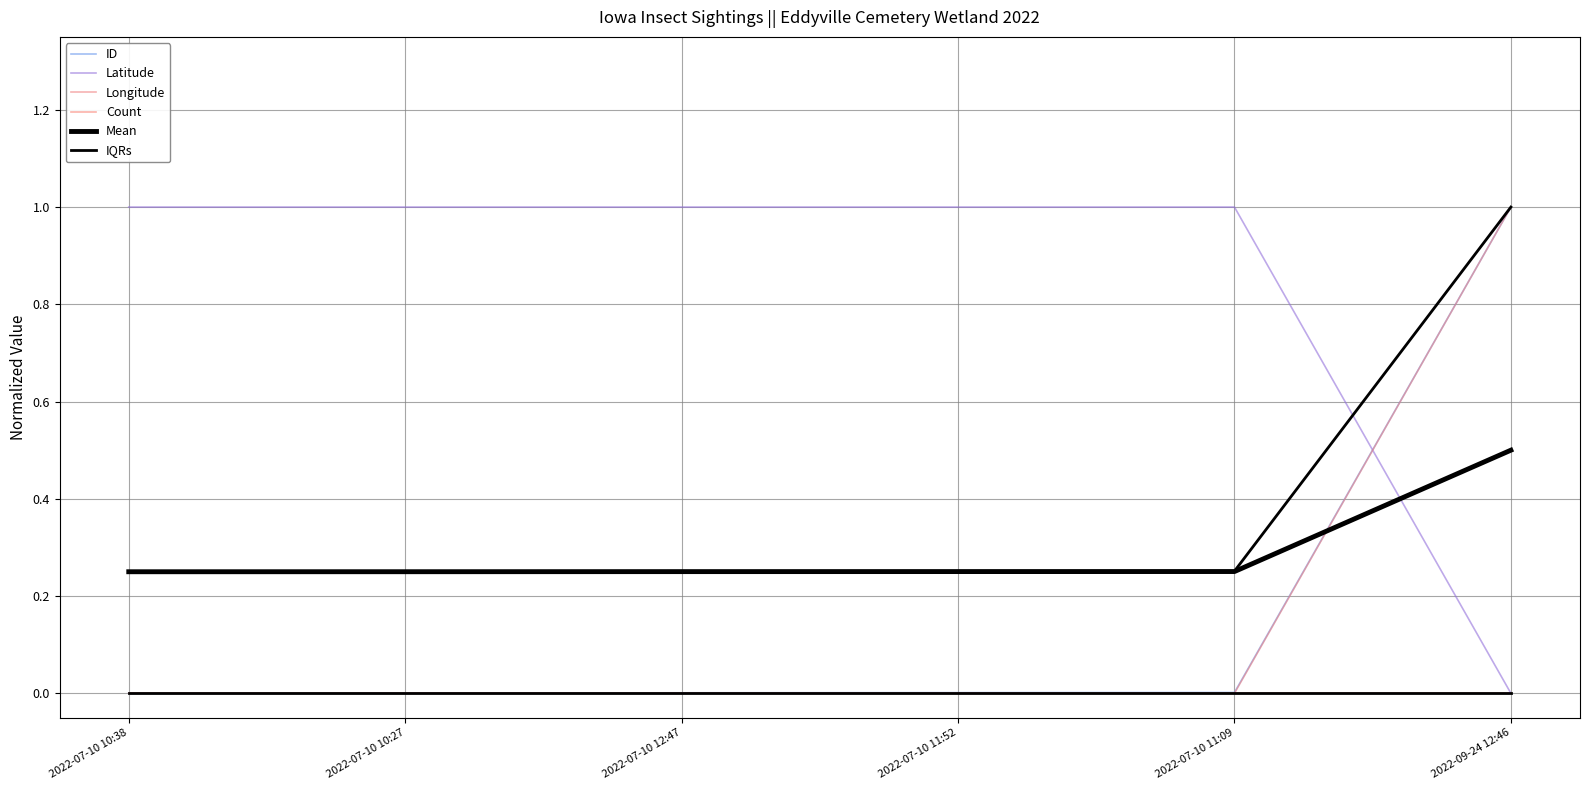

Reading right to left, transcribe all the data shown in this chart.

ID: 1.0	0.0	0.0	0.0	0.0	0.0
Latitude: 0.0	1.0	1.0	1.0	1.0	1.0
Longitude: 1.0	0.0	0.0	0.0	0.0	0.0
Count: 0.0	0.0	0.0	0.0	0.0	0.0
Mean: 0.5	0.3	0.3	0.3	0.3	0.2
IQRs: 1.0	0.3	0.3	0.3	0.3	0.2